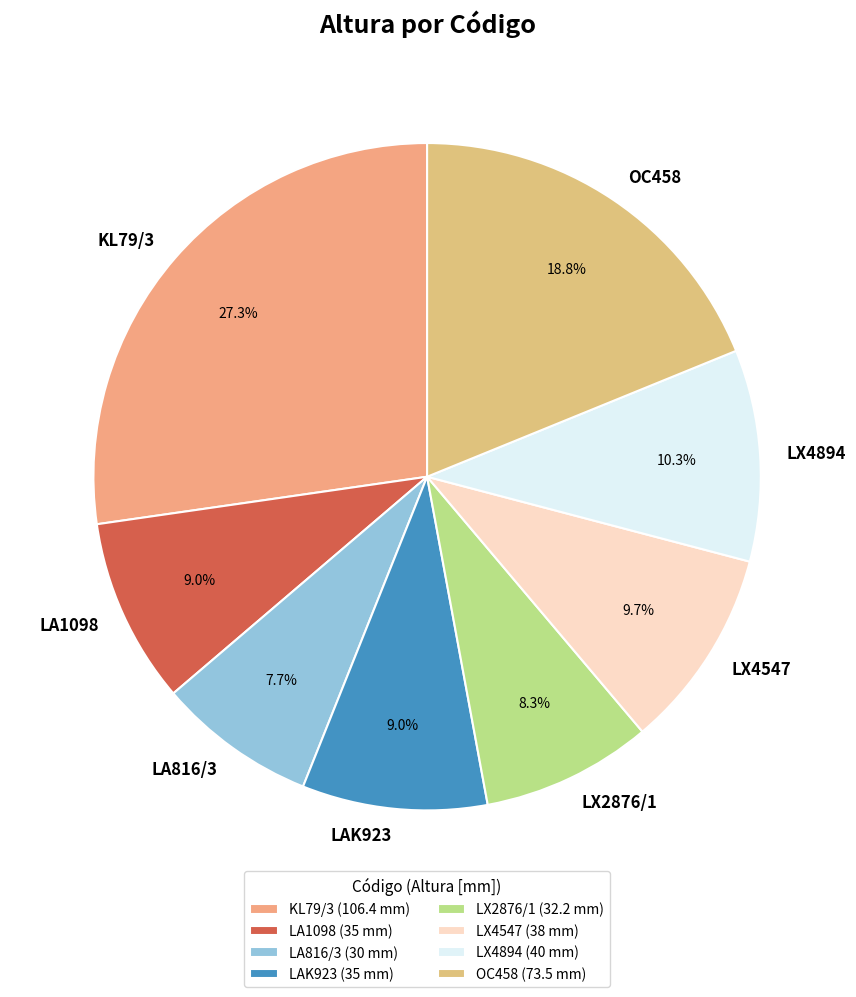

To the nearest percent, what percentage of the pie is OC458?

19%